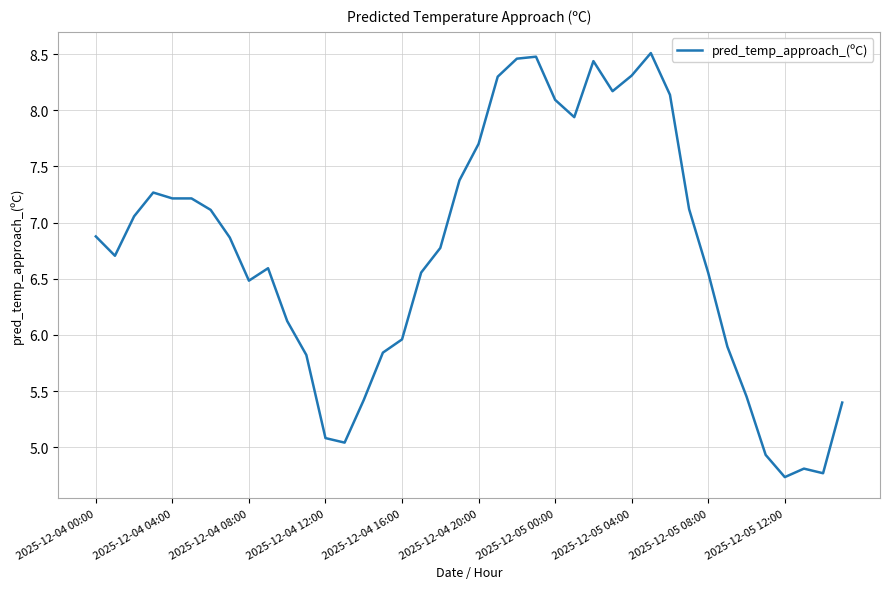

What is the maximum value shown in the chart?

8.5